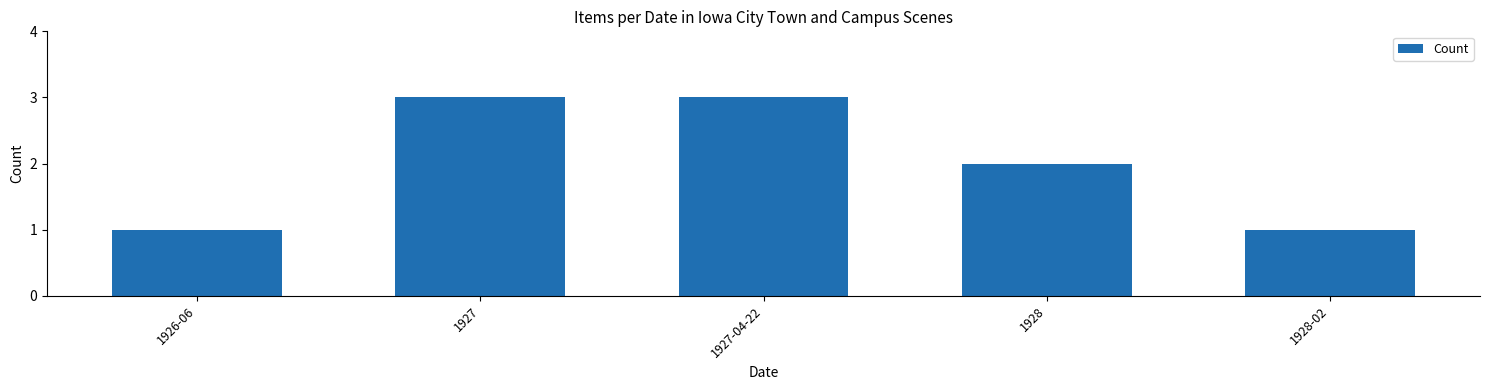

The value at 1927 is 1. True or false?

False